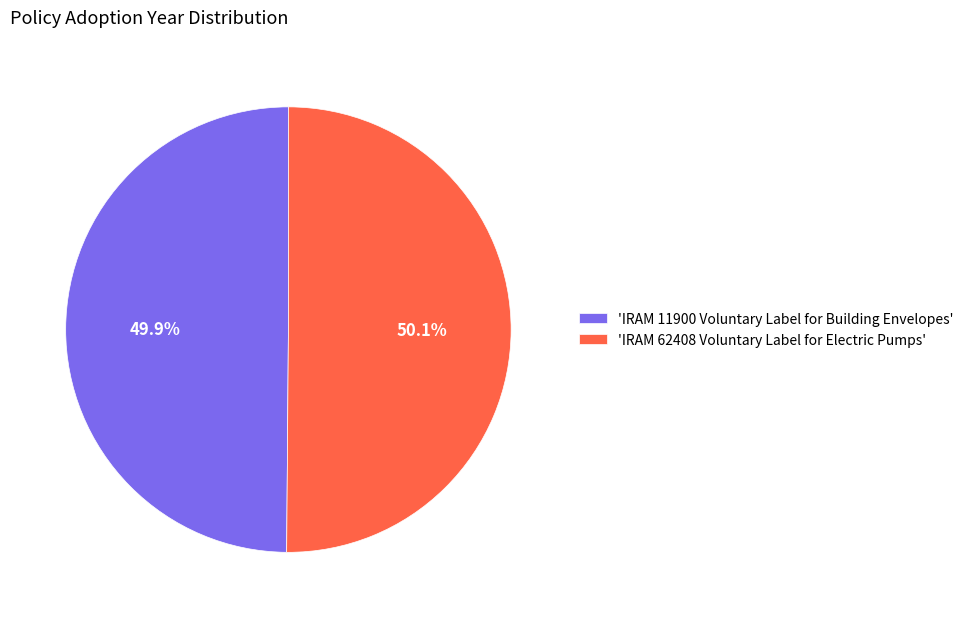

Does any single category account for the majority?

Yes